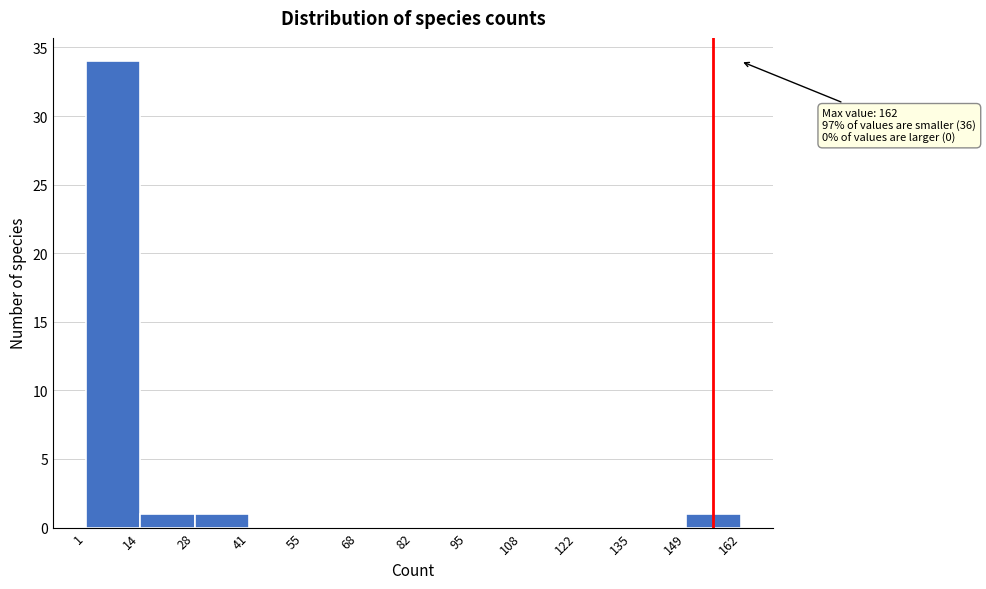

Which range on the x-axis has the tallest bar?

1 to 14